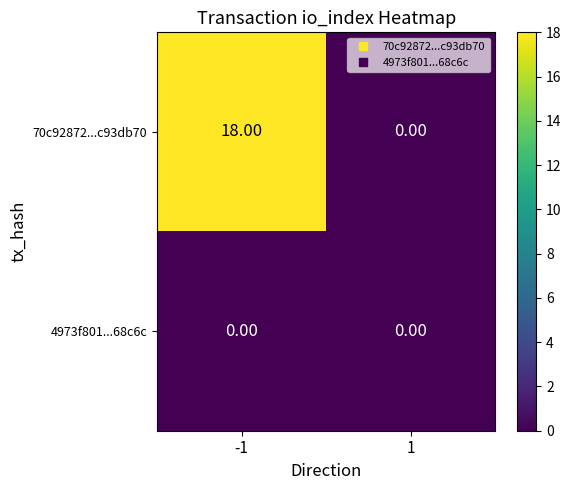

Rank the series by their maximum value, from highest to lowest.

70c92872...c93db70, 4973f801...68c6c